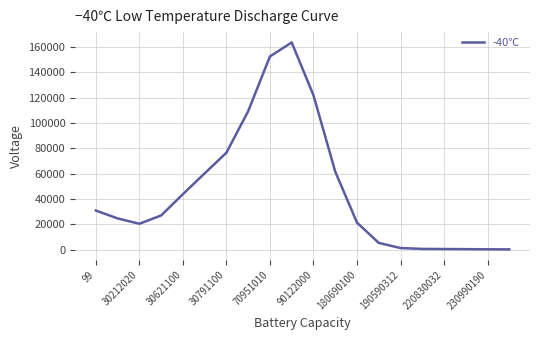

What is the greatest value displayed?

163595